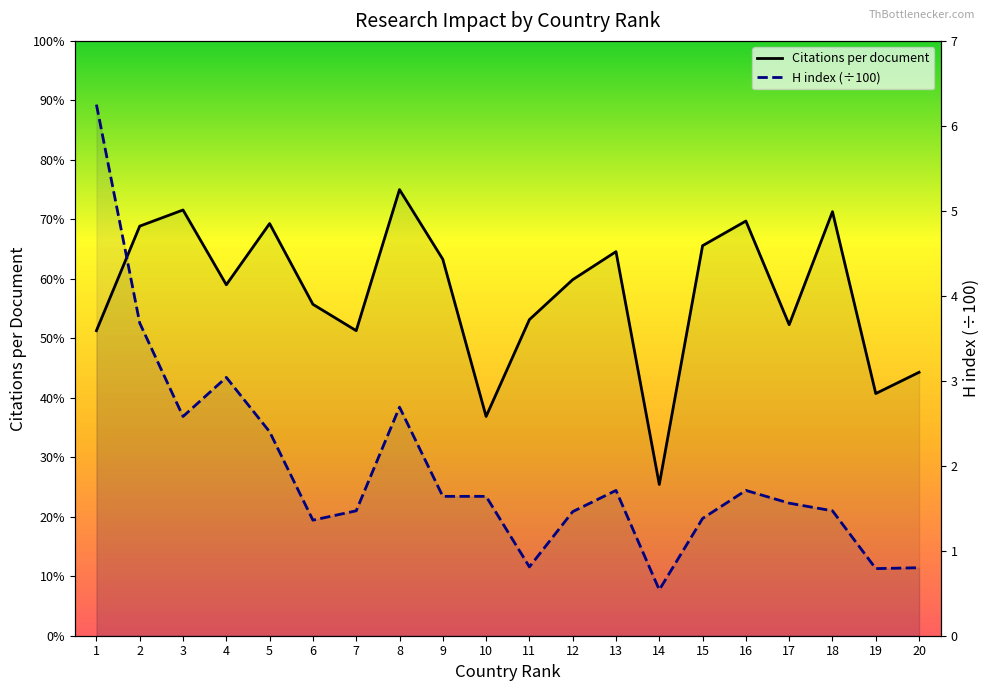

Which category has the lowest value across all series?

14